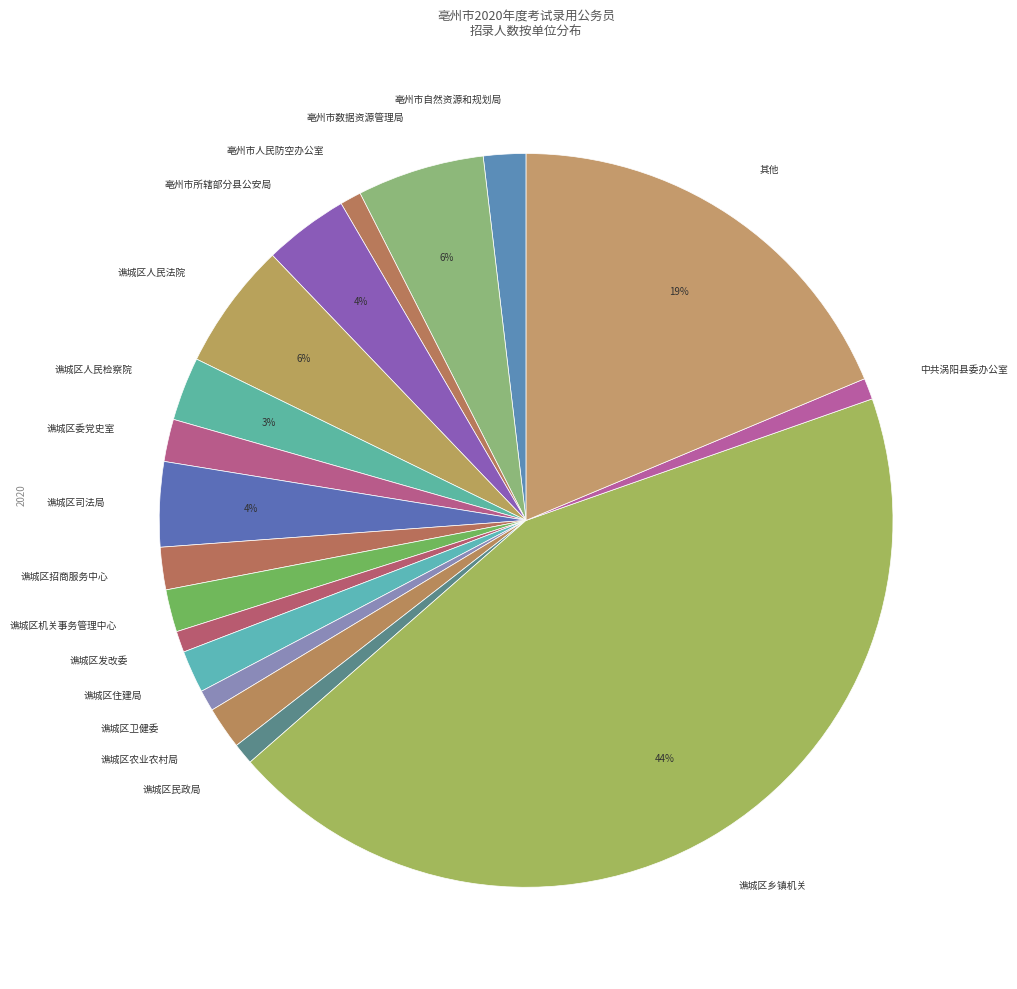

To the nearest percent, what portion does 谯城区委党史室 represent?

2%